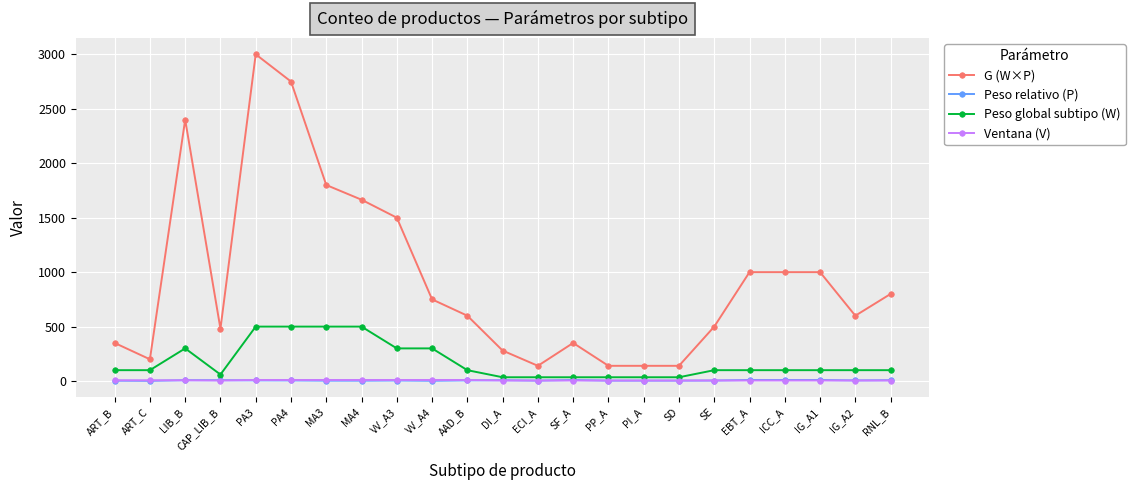

At which category does G (W×P) reach its first local peak?

LIB_B